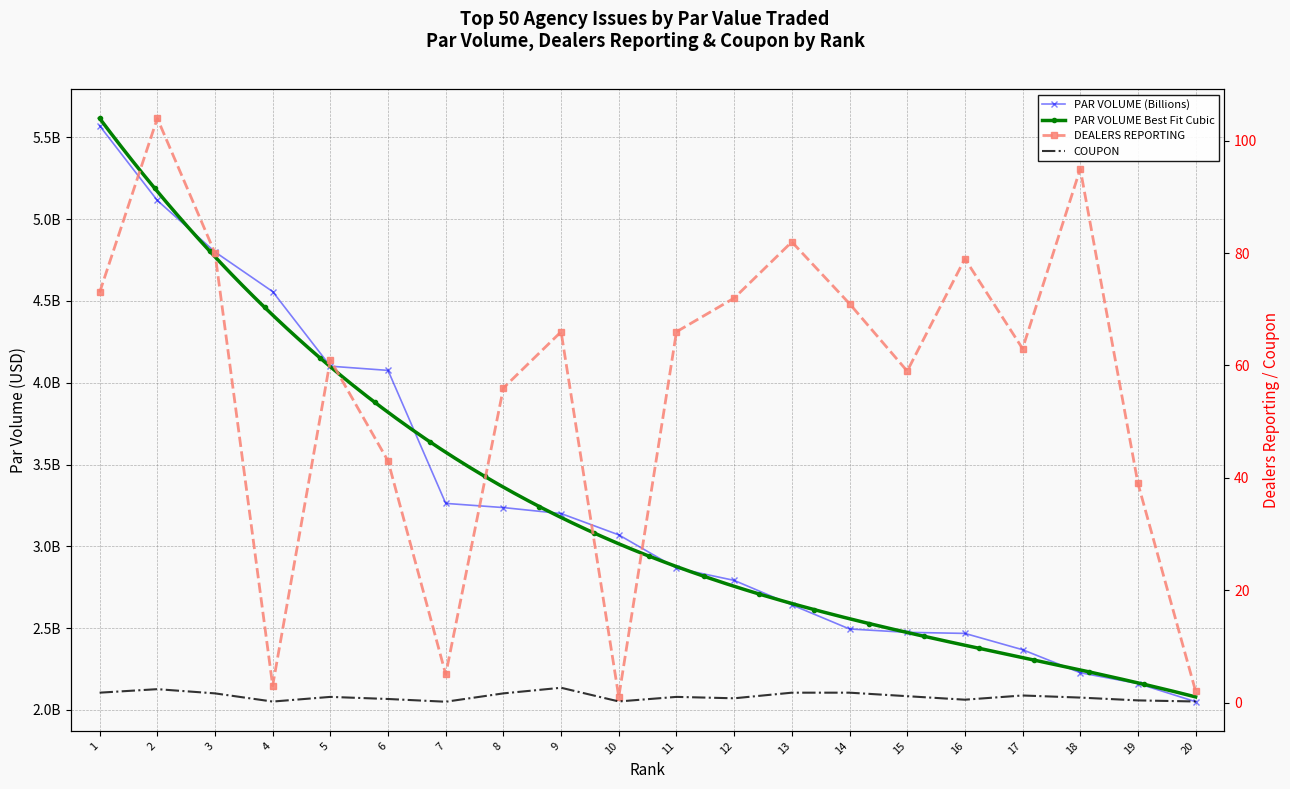

Reading left to right, list all the values displayed in this chart.

PAR VOLUME (Billions): 1=5571176000.0	2=5114616000.0	3=4799739000.0	4=4557200000.0	5=4101258000.0	6=4075510000.0	7=3262532000.0	8=3236905000.0	9=3200426000.0	10=3070000000.0	11=2866846000.0	12=2791796000.0	13=2642081000.0	14=2494742000.0	15=2474195000.0	16=2467710000.0	17=2368009000.0	18=2227189000.0	19=2161270000.0	20=2050000000.0
DEALERS REPORTING: 1=73.0	2=104.0	3=80.0	4=3.0	5=61.0	6=43.0	7=5.0	8=56.0	9=66.0	10=1.0	11=66.0	12=72.0	13=82.0	14=71.0	15=59.0	16=79.0	17=63.0	18=95.0	19=39.0	20=2.0
COUPON: 1=1.8	2=2.4	3=1.6	4=0.2	5=1.0	6=0.6	7=0.1	8=1.6	9=2.6	10=0.2	11=1.0	12=0.8	13=1.8	14=1.8	15=1.1	16=0.5	17=1.2	18=0.9	19=0.4	20=0.2